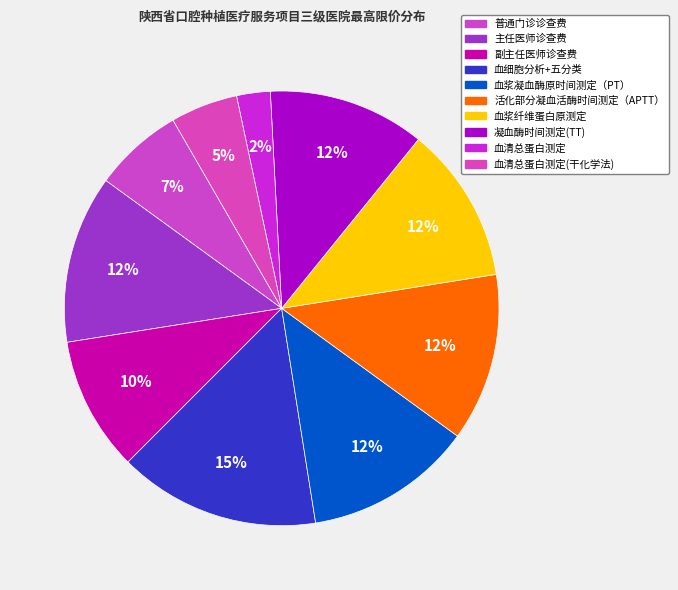

Count the number of slices in the pie.

10